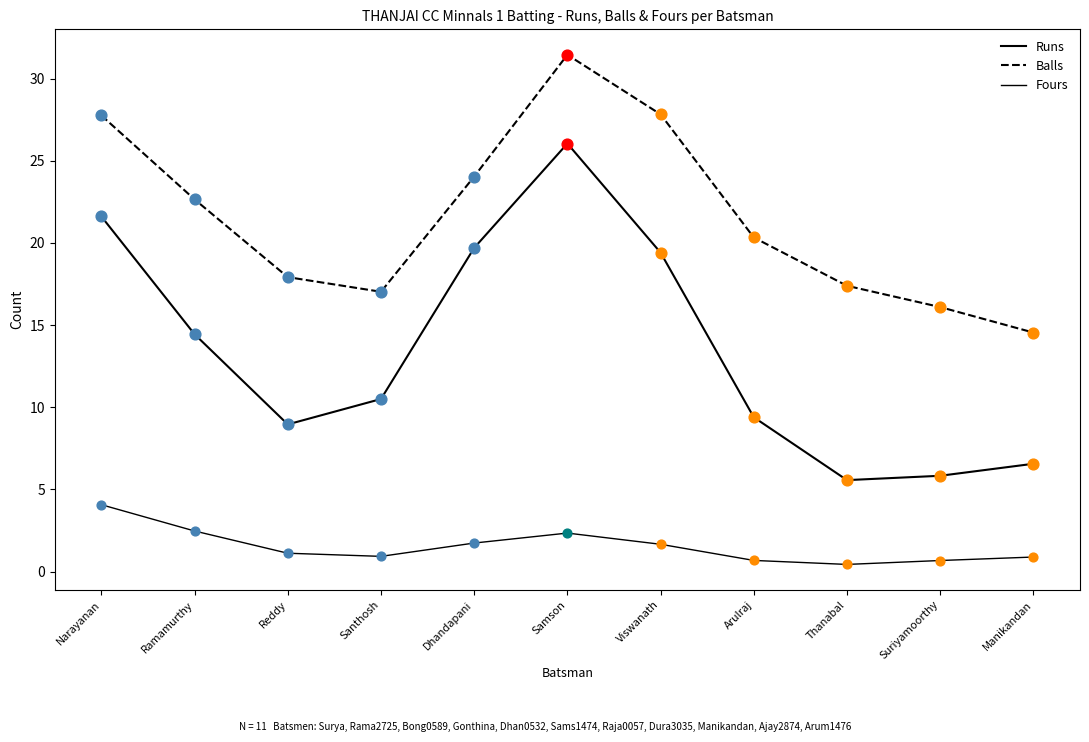

At which category is the sum across all series the highest?

Samson